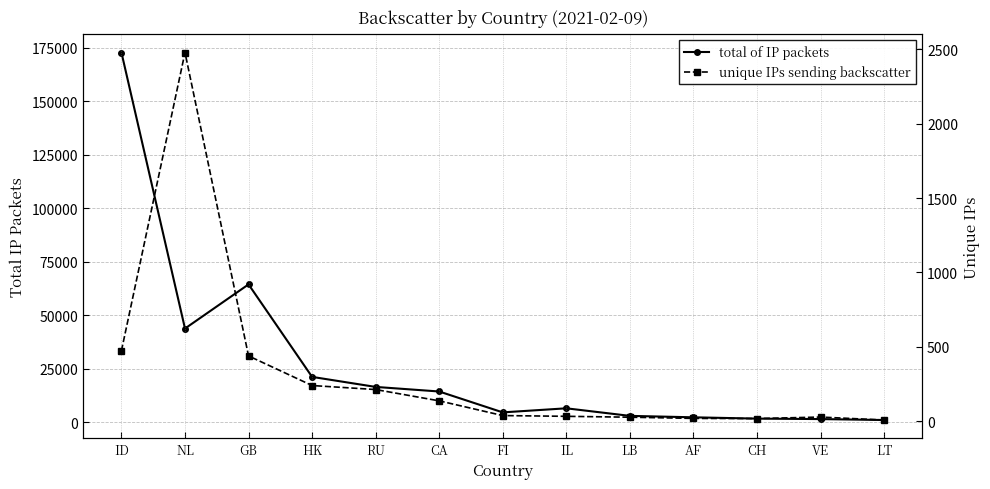

The value of unique IPs sending backscatter at FI is 52. True or false?

False